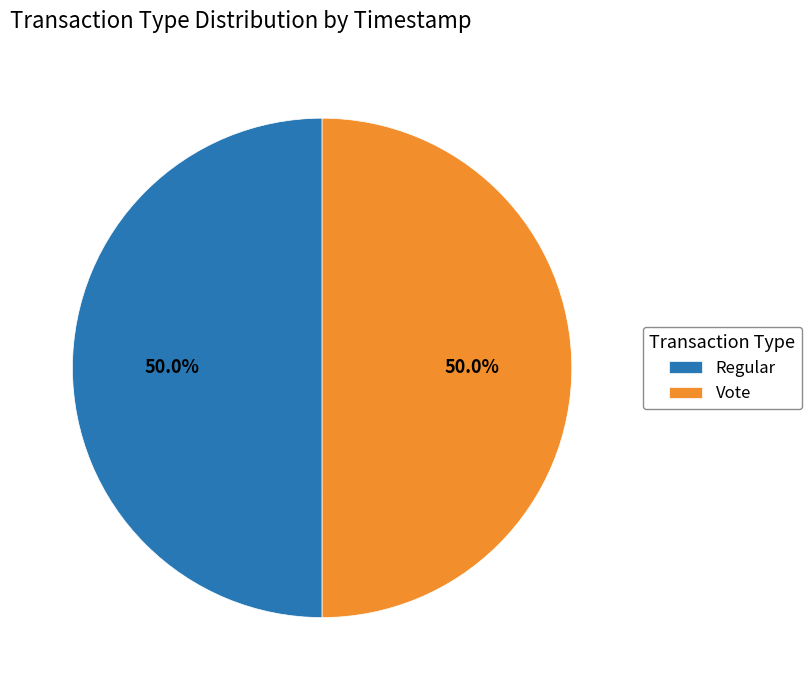

Combined, do Regular and Vote account for over 50%?

Yes